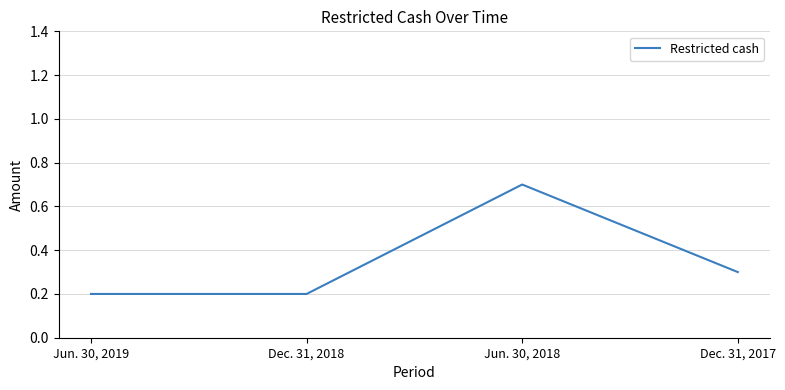

How many lines are shown in the chart?

1